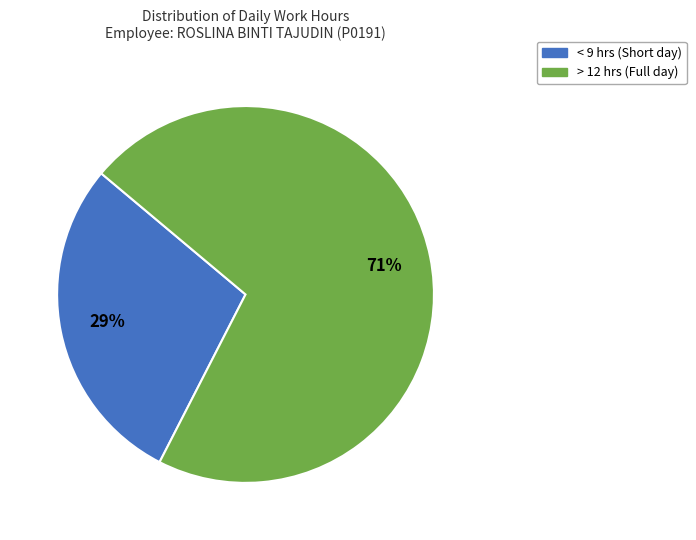

Does any single category account for the majority?

Yes